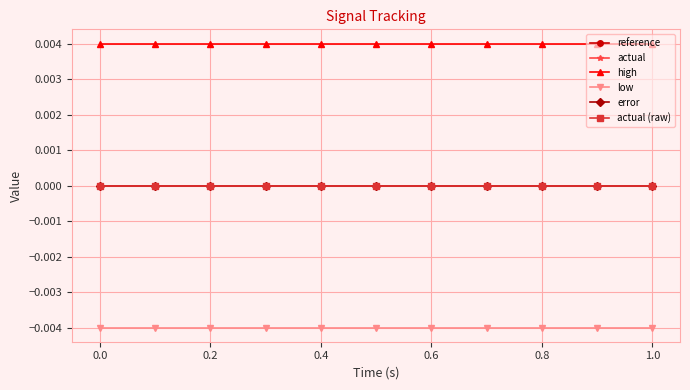

Does the chart have visible grid lines?

Yes